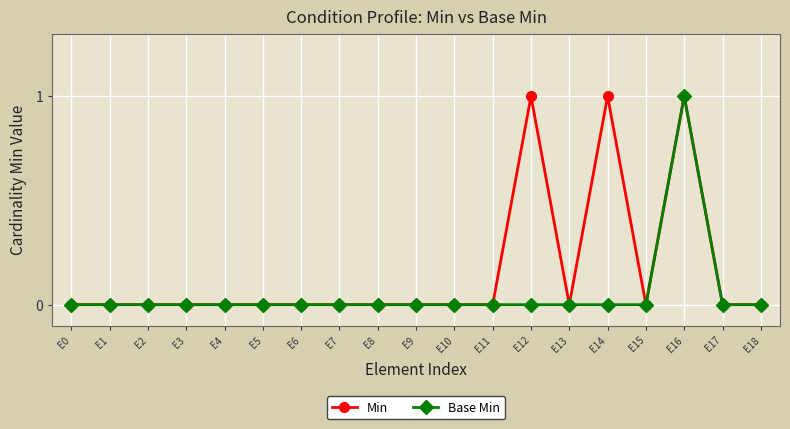

Which series changed the most between E12 and E13?

Min